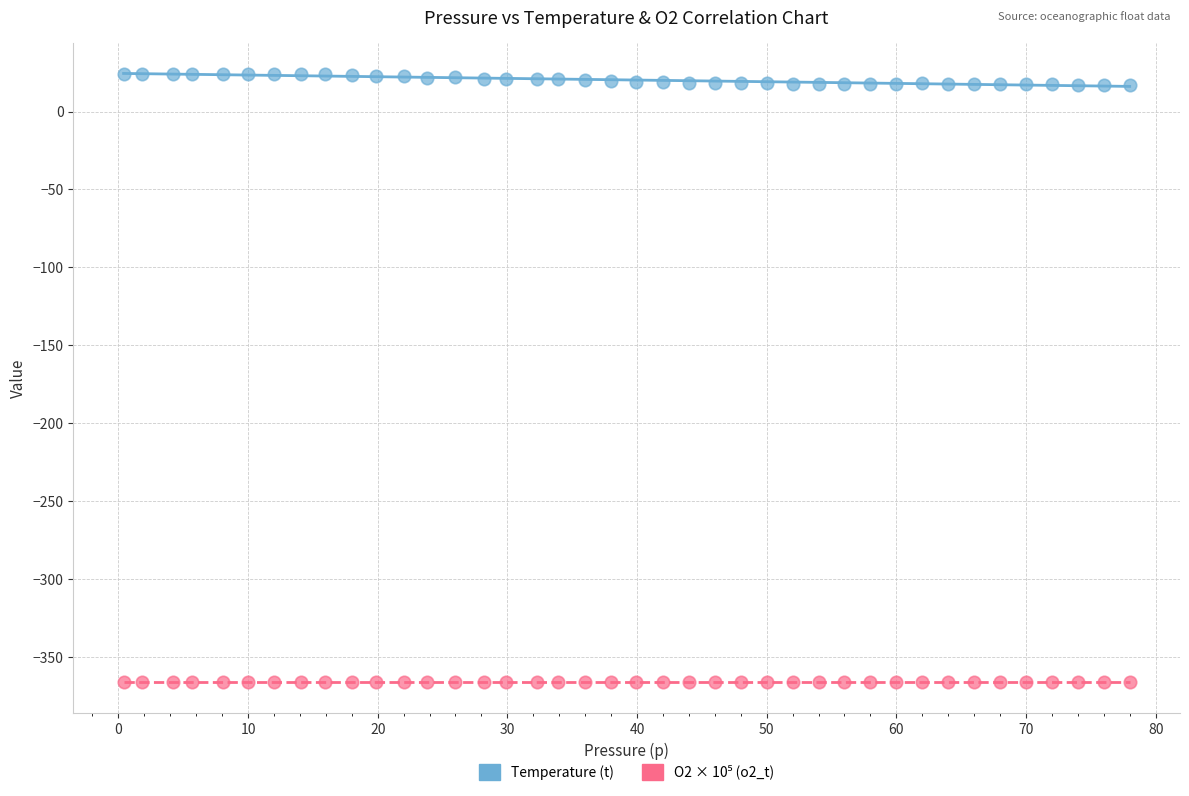

Across all data points, what is the range of Y values (max minus min)?

390.2